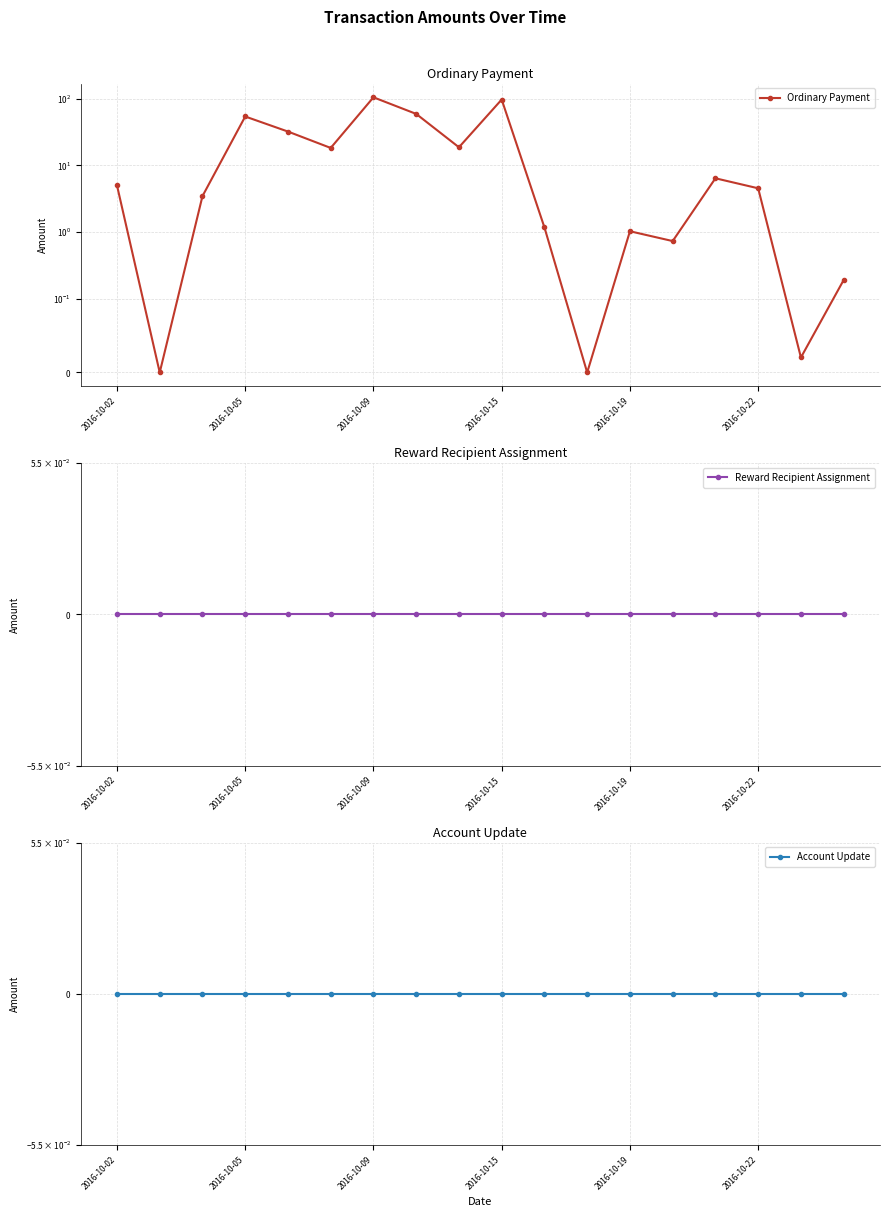

How many distinct data groups are displayed?

3